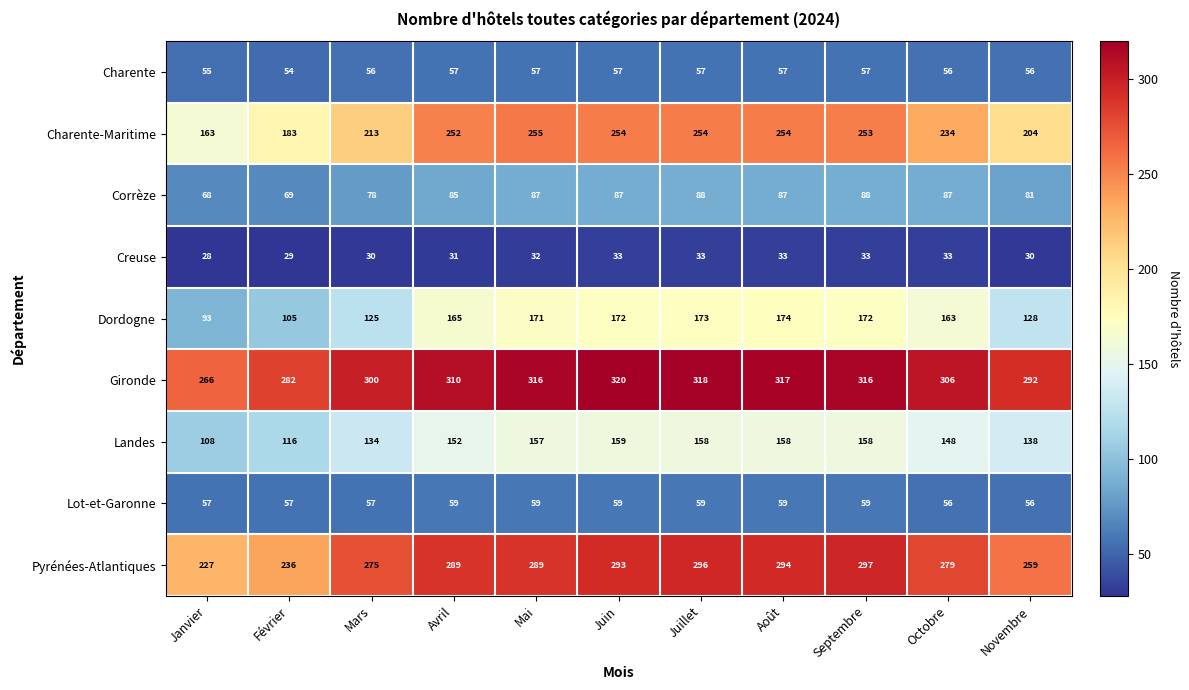

Is it true that Dordogne equals 68 at Mars?

False